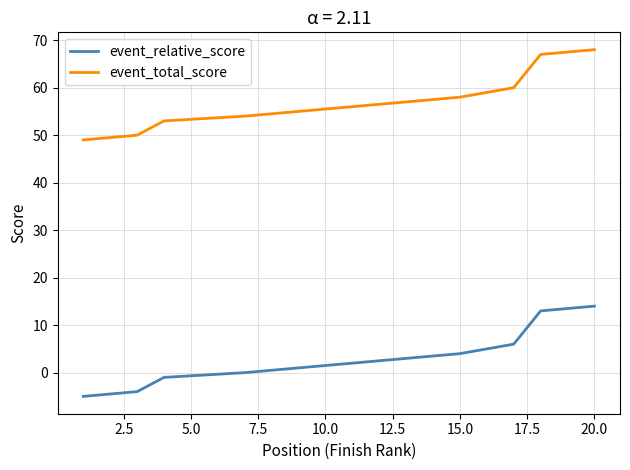

True or false: event_relative_score has more than 2 points higher than both neighbors.

False